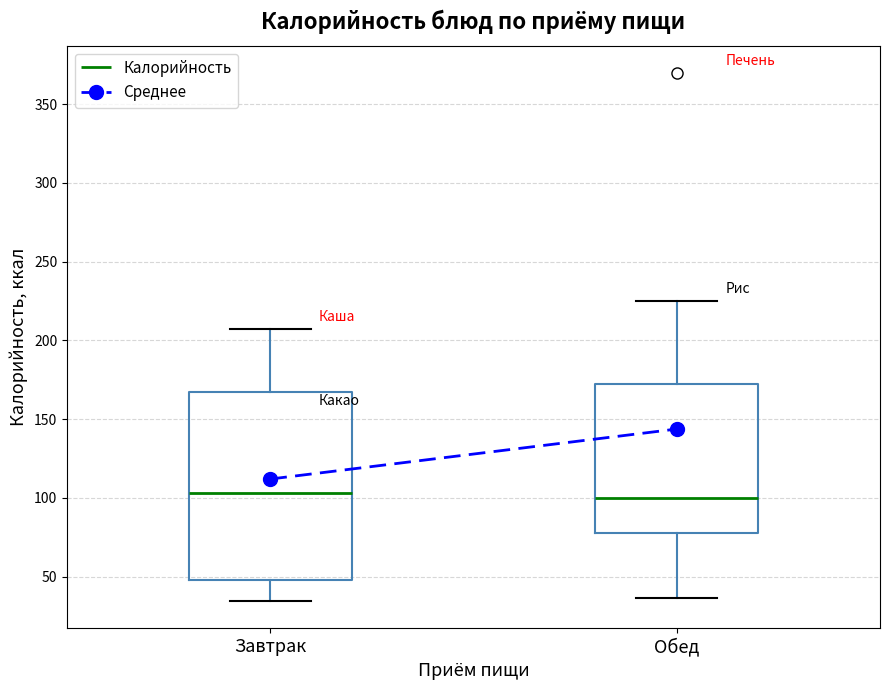

Reading left to right, transcribe this box plot: for each box, give where its median line is, the range the box spans, and where its two whiskers end, as read against the y-axis. The values are not printed on the chart, so give them approximately, as read against the axis.

Завтрак: median 105, box 50 to 165, whiskers 35 to 205
Обед: median 100, box 80 to 170, whiskers 35 to 225